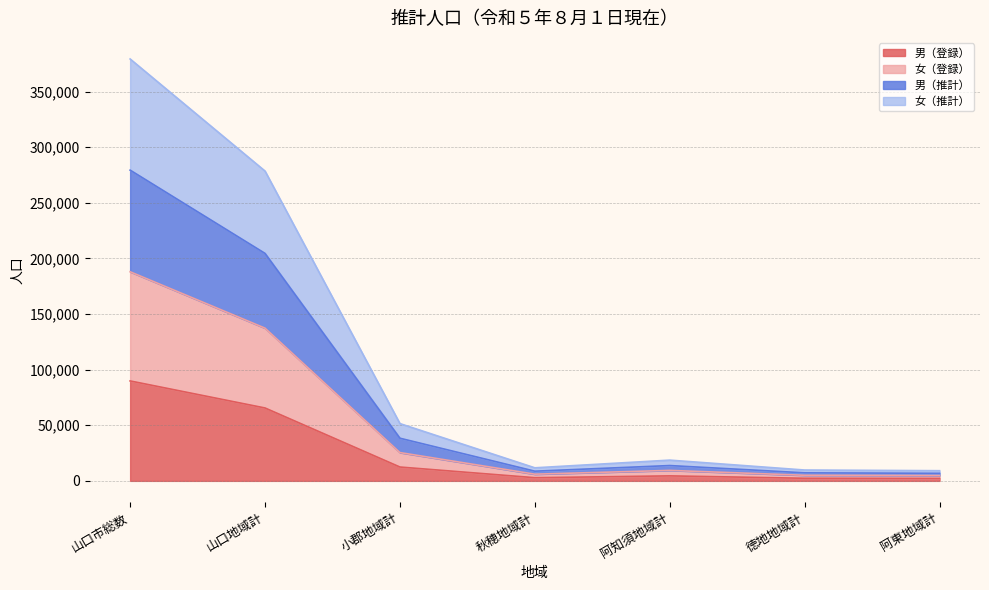

In 女（登録）, how many points are lower than both neighbors (excluding endpoints)?

1